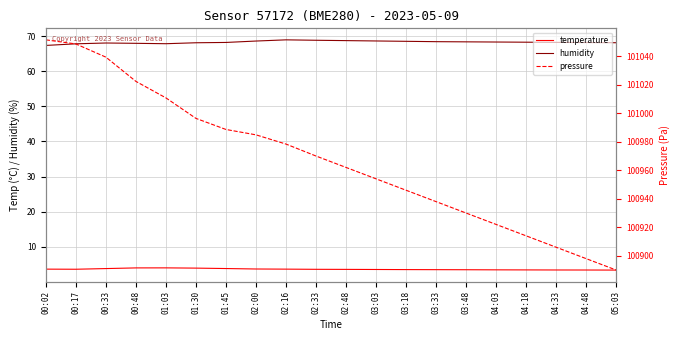

List the labels in order of humidity value, smallest first.

00:02, 00:17, 01:03, 00:48, 00:33, 01:30, 05:03, 04:48, 01:45, 04:33, 04:18, 04:03, 03:48, 03:33, 03:18, 02:00, 03:03, 02:48, 02:33, 02:16